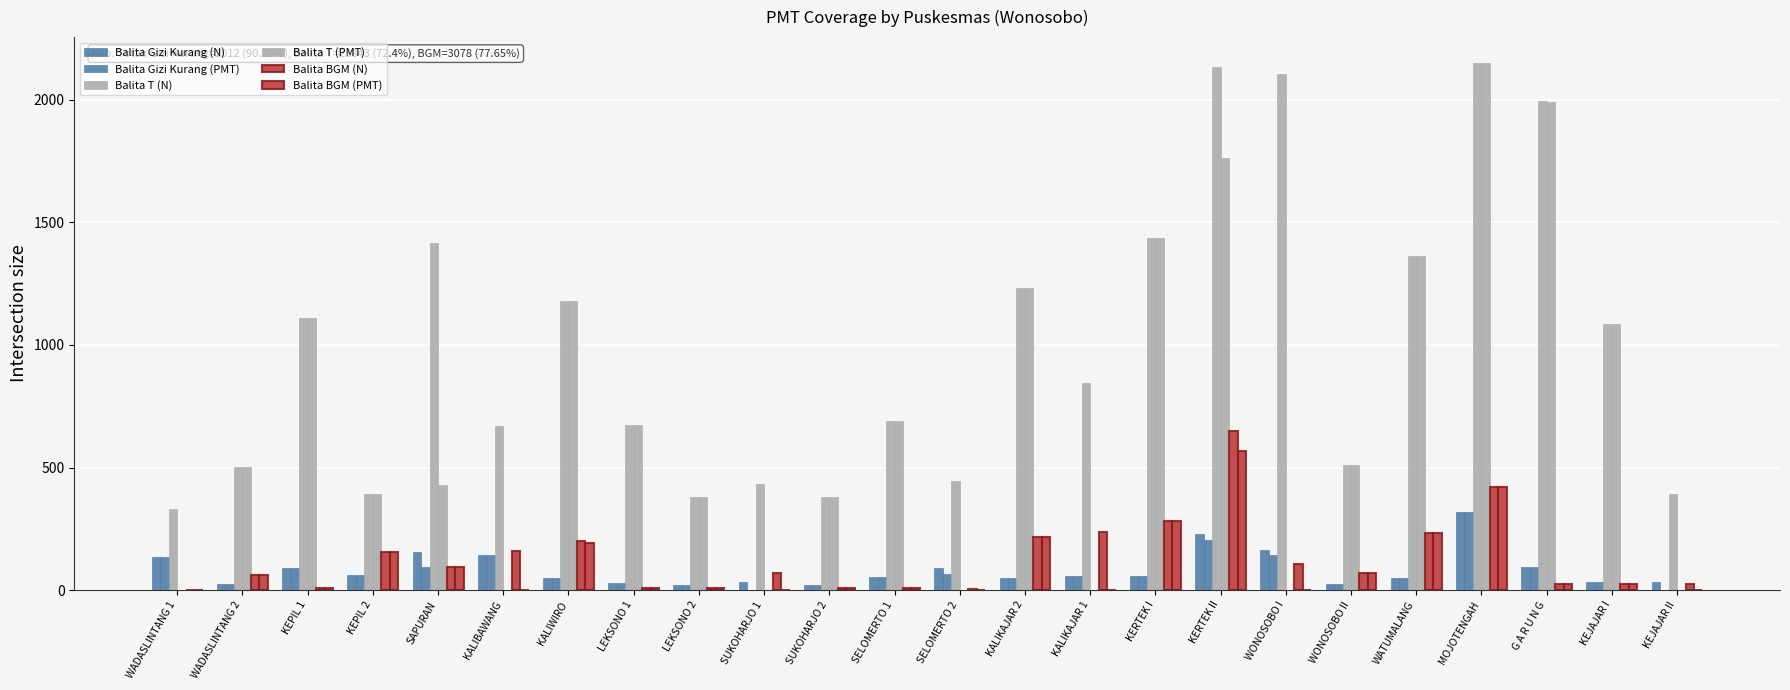

How many distinct data groups are displayed?

6